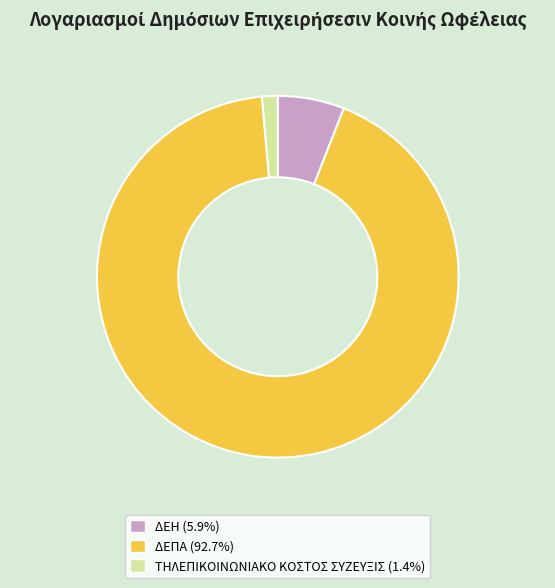

Which has a higher value, ΔΕΠΑ or ΤΗΛΕΠΙΚΟΙΝΩΝΙΑΚΟ ΚΟΣΤΟΣ ΣΥΖΕΥΞΙΣ?

ΔΕΠΑ